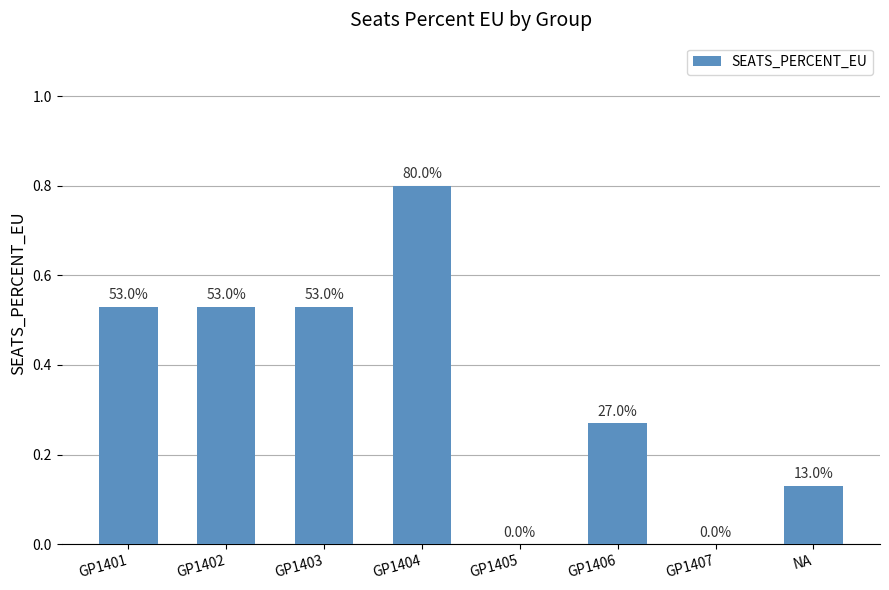

At which category does the chart reach its minimum across all series?

GP1405